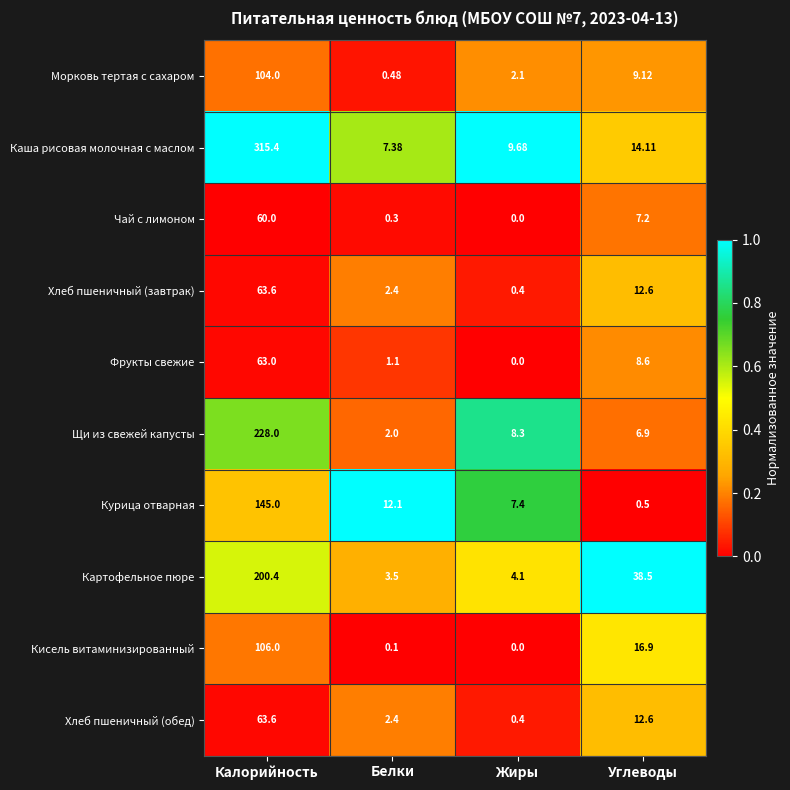

Which category has the highest value across all series?

Калорийность